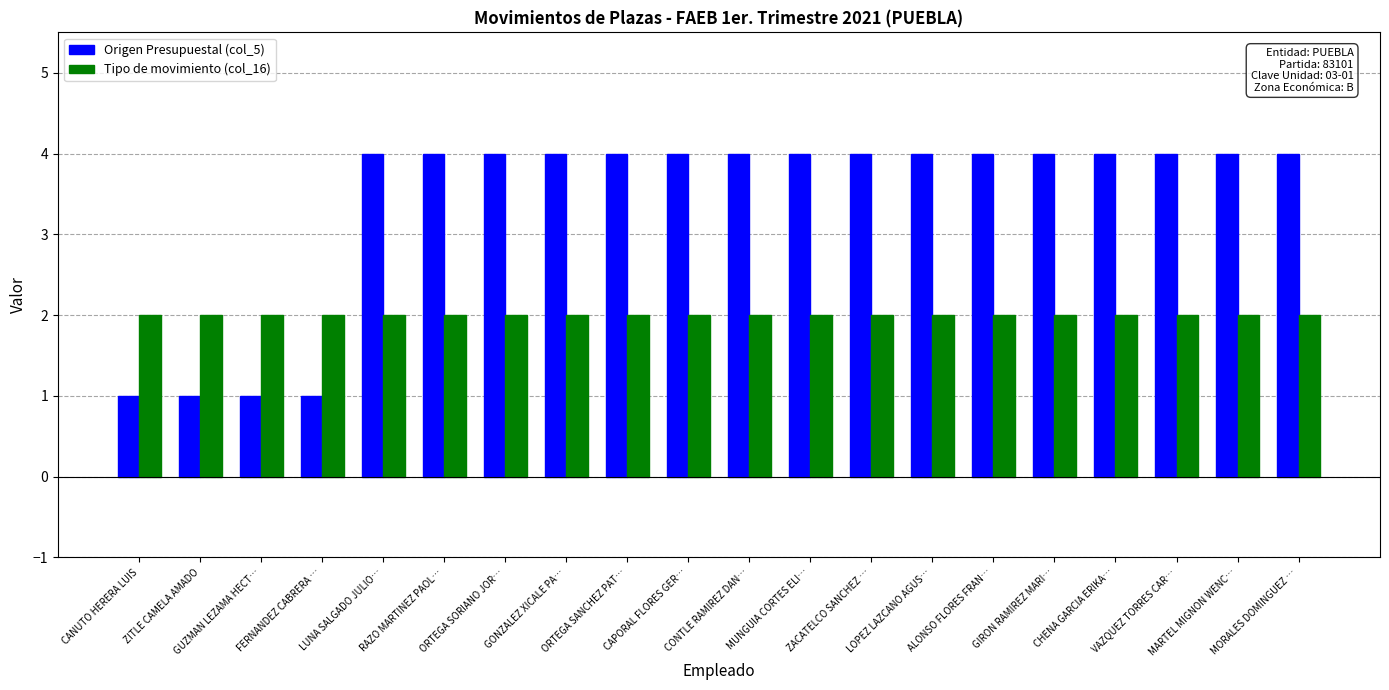

Is it true that Origen Presupuestal (col_5) equals 7 at MARTEL MIGNON WENC…?

False